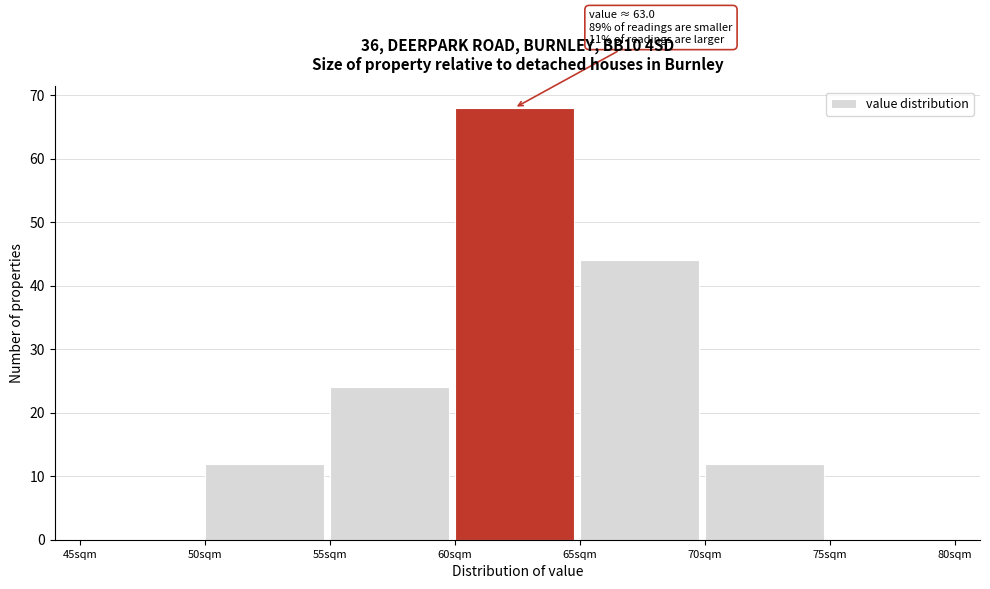

Over which range of the x-axis is the bar tallest?

60 to 65